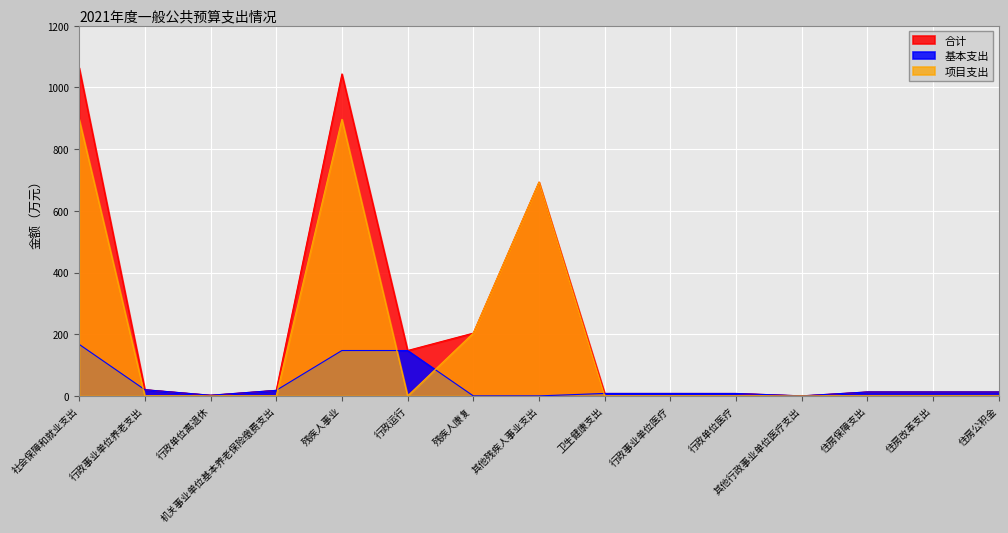

How many lines are shown in the chart?

3